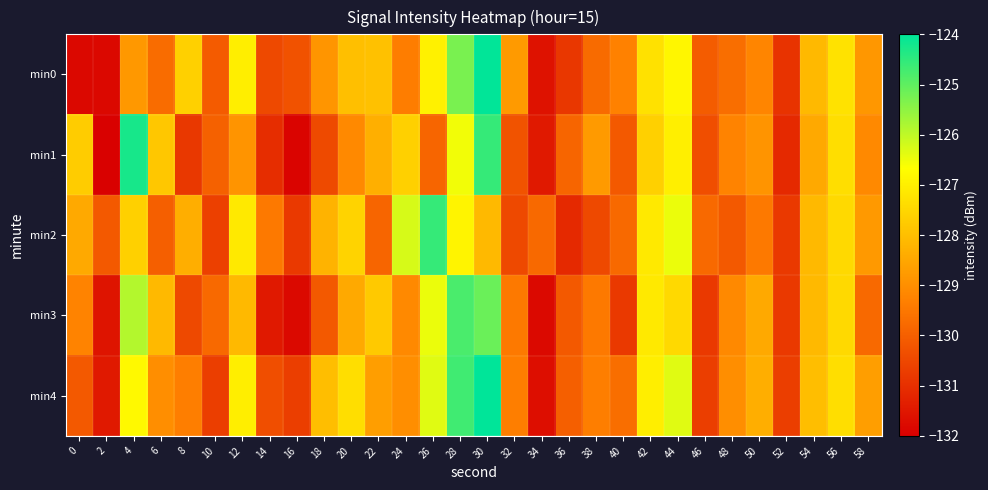

Reading right to left, list all the values displayed in this chart.

min0: 58=-128.8	56=-127.3	54=-128.1	52=-130.9	50=-129.2	48=-129.7	46=-130.1	44=-126.8	42=-127.3	40=-129.3	38=-129.8	36=-130.8	34=-131.6	32=-128.8	30=-124.0	28=-125.3	26=-126.9	24=-129.4	22=-128.0	20=-128.0	18=-128.9	16=-130.3	14=-130.5	12=-127.0	10=-130.1	8=-127.6	6=-129.7	4=-128.8	2=-131.8	0=-131.8
min1: 58=-129.1	56=-127.3	54=-128.5	52=-131.1	50=-128.9	48=-129.2	46=-130.3	44=-127.0	42=-127.7	40=-130.1	38=-128.8	36=-129.9	34=-131.5	32=-130.2	30=-124.6	28=-126.5	26=-129.9	24=-127.7	22=-128.3	20=-129.1	18=-130.4	16=-131.9	14=-131.0	12=-128.9	10=-130.0	8=-130.8	6=-127.8	4=-124.3	2=-132.0	0=-127.7
min2: 58=-128.8	56=-127.5	54=-128.1	52=-130.8	50=-129.5	48=-130.1	46=-129.8	44=-126.5	42=-127.1	40=-129.8	38=-130.5	36=-131.1	34=-129.8	32=-130.5	30=-128.1	28=-126.9	26=-124.6	24=-126.2	22=-129.9	20=-127.6	18=-128.2	16=-130.8	14=-129.5	12=-127.1	10=-130.7	8=-128.3	6=-130.0	4=-127.7	2=-130.1	0=-128.5
min3: 58=-129.8	56=-127.5	54=-128.1	52=-130.8	50=-128.5	48=-129.1	46=-130.8	44=-127.5	42=-127.1	40=-130.8	38=-129.5	36=-130.1	34=-131.8	32=-129.5	30=-125.1	28=-124.8	26=-126.5	24=-129.1	22=-127.8	20=-128.5	18=-130.1	16=-131.8	14=-131.5	12=-128.1	10=-129.8	8=-130.5	6=-128.1	4=-125.9	2=-131.6	0=-129.2
min4: 58=-128.7	56=-127.3	54=-128.0	52=-130.7	50=-128.3	48=-129.0	46=-130.7	44=-126.3	42=-127.0	40=-129.7	38=-129.3	36=-130.0	34=-131.7	32=-129.3	30=-124.0	28=-124.7	26=-126.3	24=-129.0	22=-128.7	20=-127.3	18=-128.0	16=-130.7	14=-130.3	12=-127.0	10=-130.7	8=-129.3	6=-129.0	4=-126.8	2=-131.5	0=-130.1